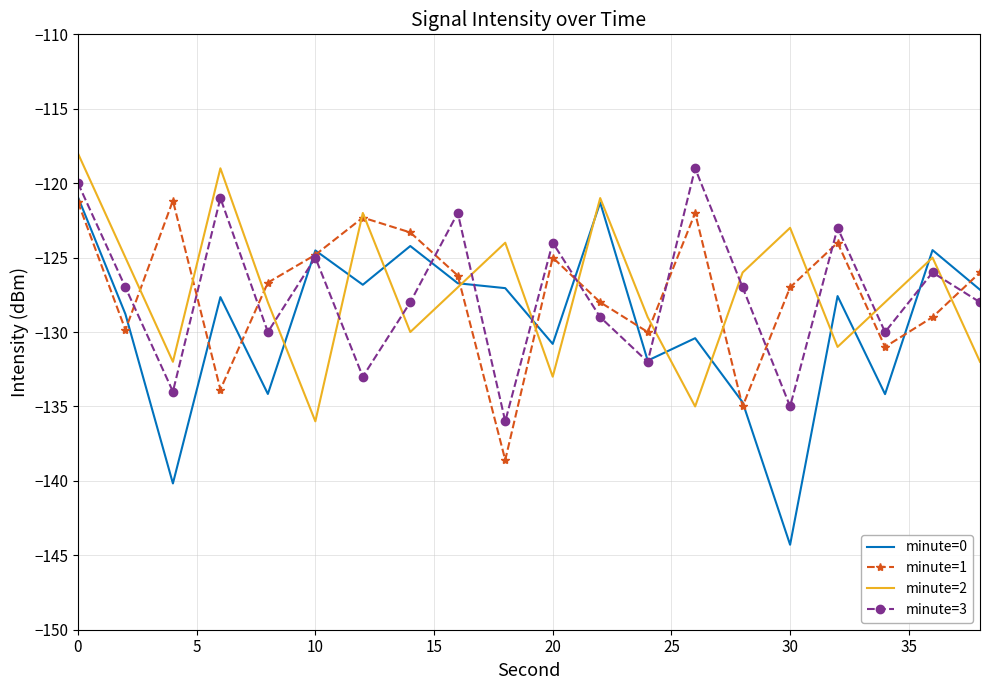

Which series has the widest spread of values?

minute=0